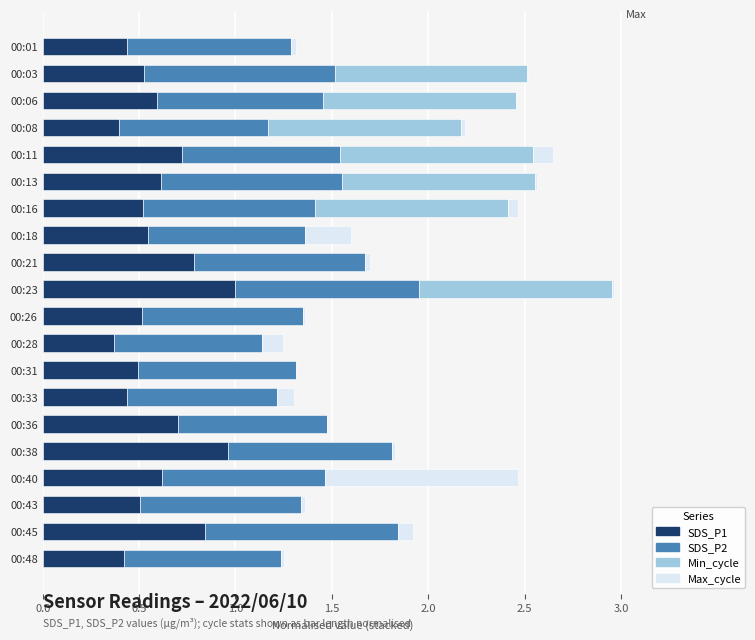

At which category is the sum across all series the highest?

00:23